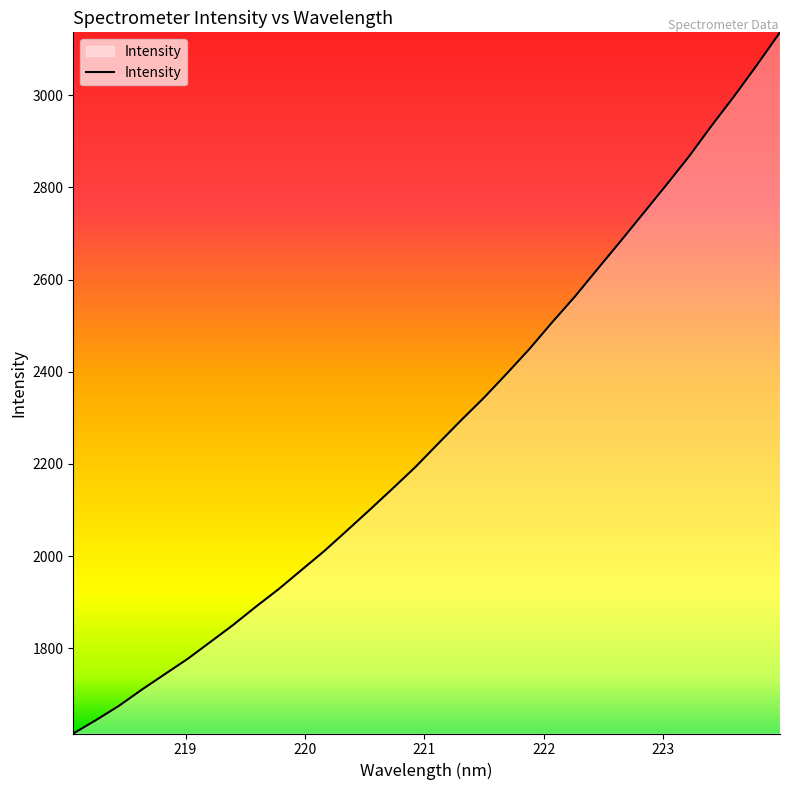

What is the smallest value displayed?

1615.2